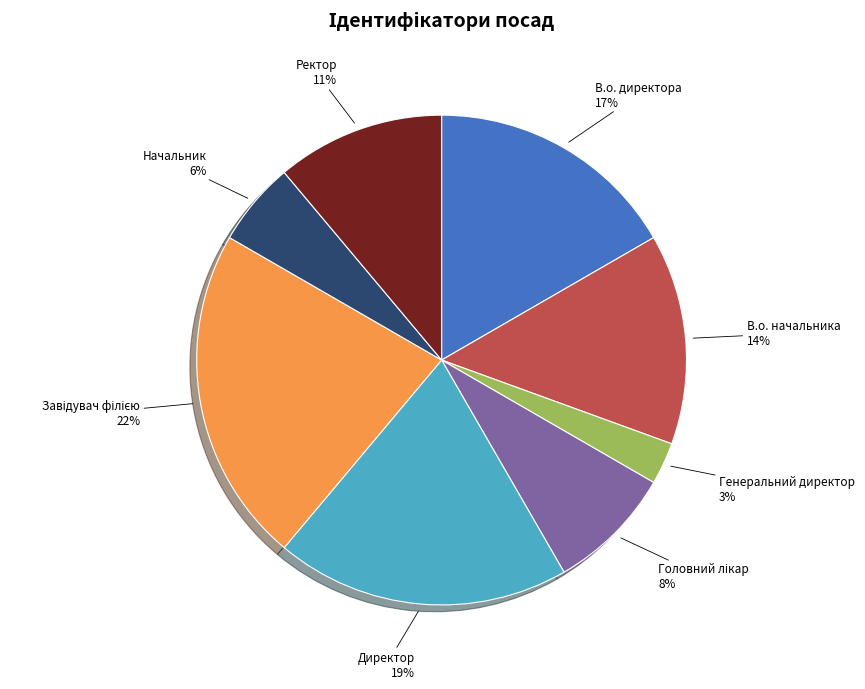

Does Начальник account for over 50% of the chart?

No